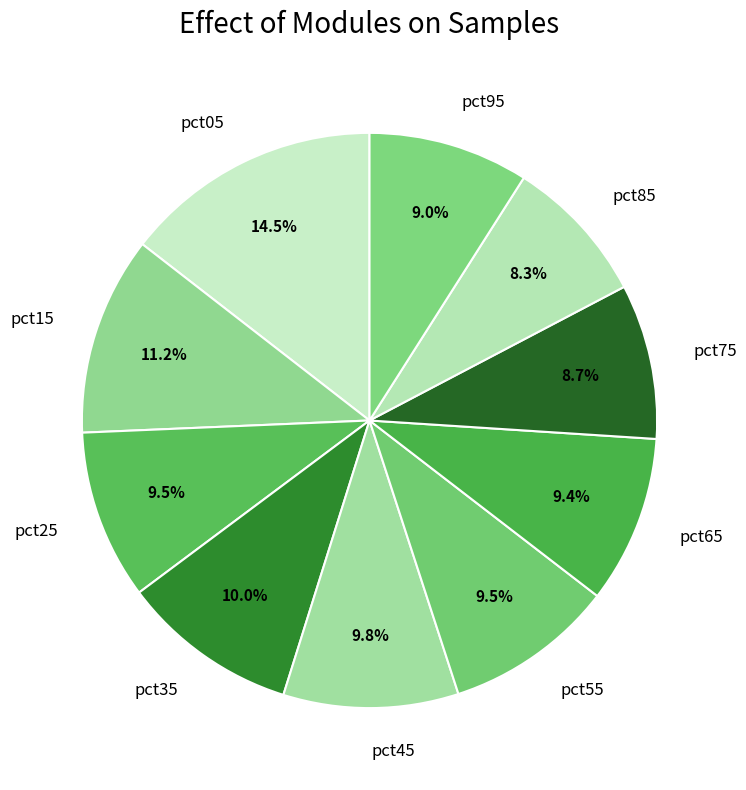

Is there a majority slice in this chart?

No